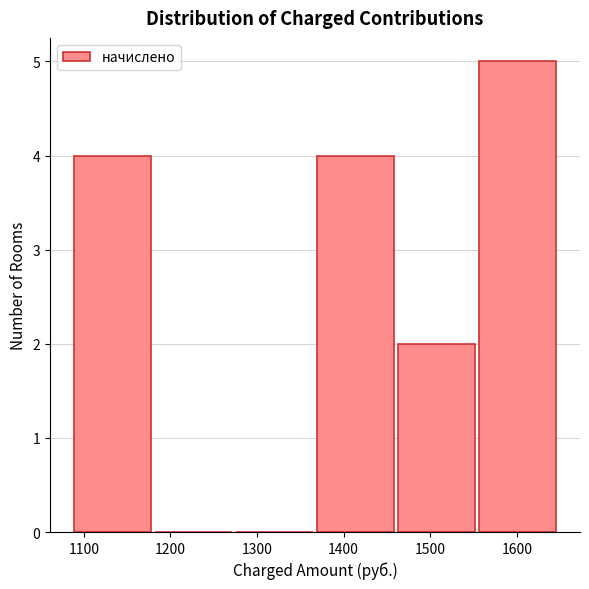

Reading left to right, list every bar in this chart as the range it spans on the x-axis followed by its height. Neither the bar edges nor the heights are printed on the chart, so give them approximately, as read against the axes.

1090 to 1180: 4
1180 to 1280: 0
1280 to 1370: 0
1370 to 1460: 4
1460 to 1560: 2
1560 to 1650: 5